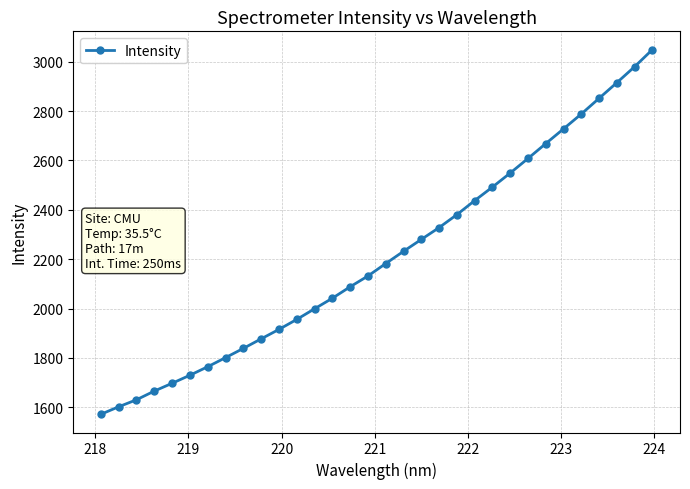

How many lines are shown in the chart?

1